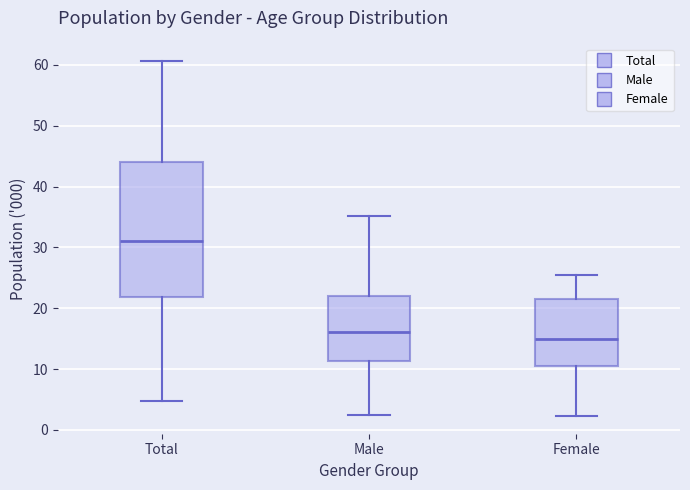

Reading left to right, read every box against the y-axis: the position of its median line, the range the box covers, and the ends of its whiskers. The values are not printed on the chart, so give them approximately, as read against the axis.

Total: median 31, box 22 to 44, whiskers 5 to 61
Male: median 16, box 11 to 22, whiskers 3 to 35
Female: median 15, box 11 to 22, whiskers 2 to 26